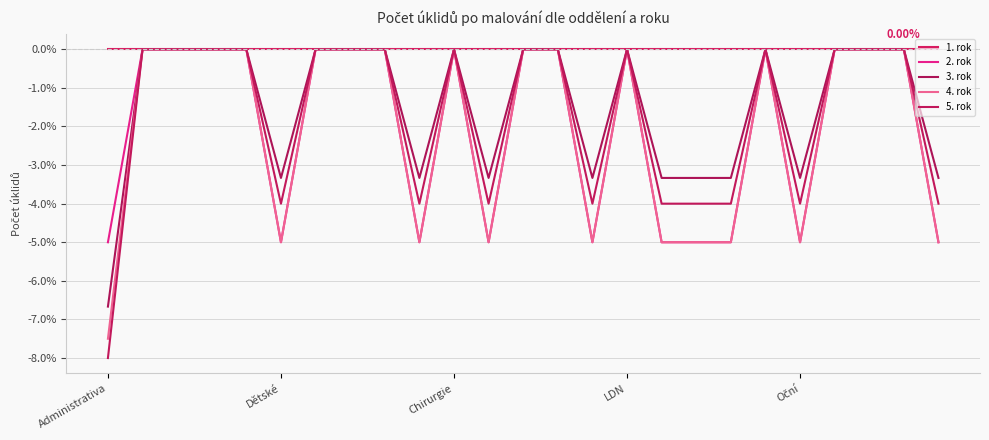

Which series has the largest range (max minus min)?

5. rok